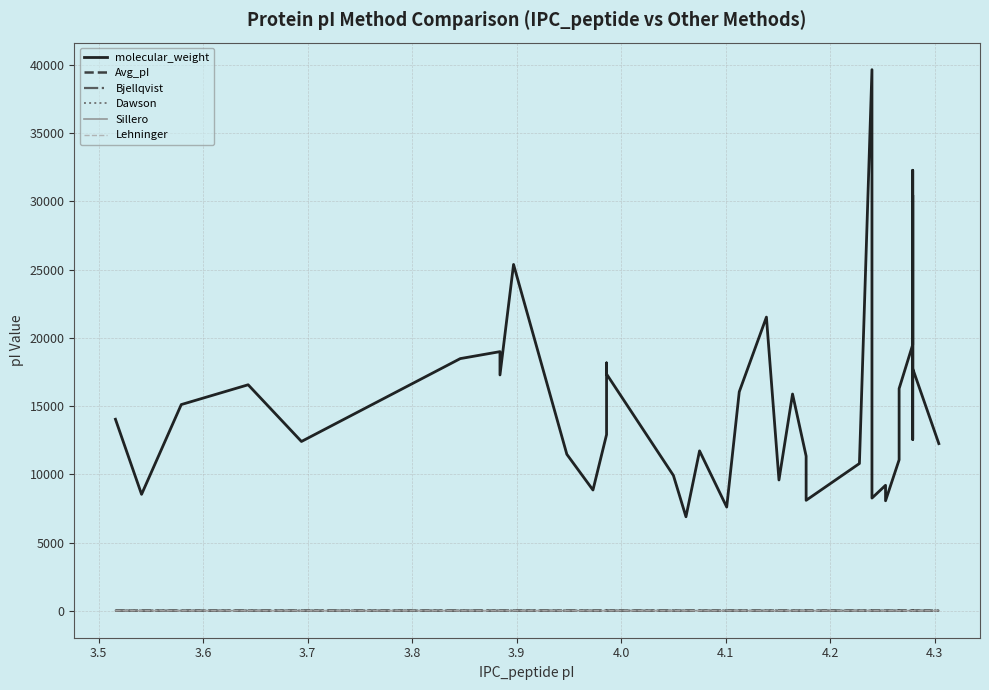

Which series has the largest total across all categories?

molecular_weight